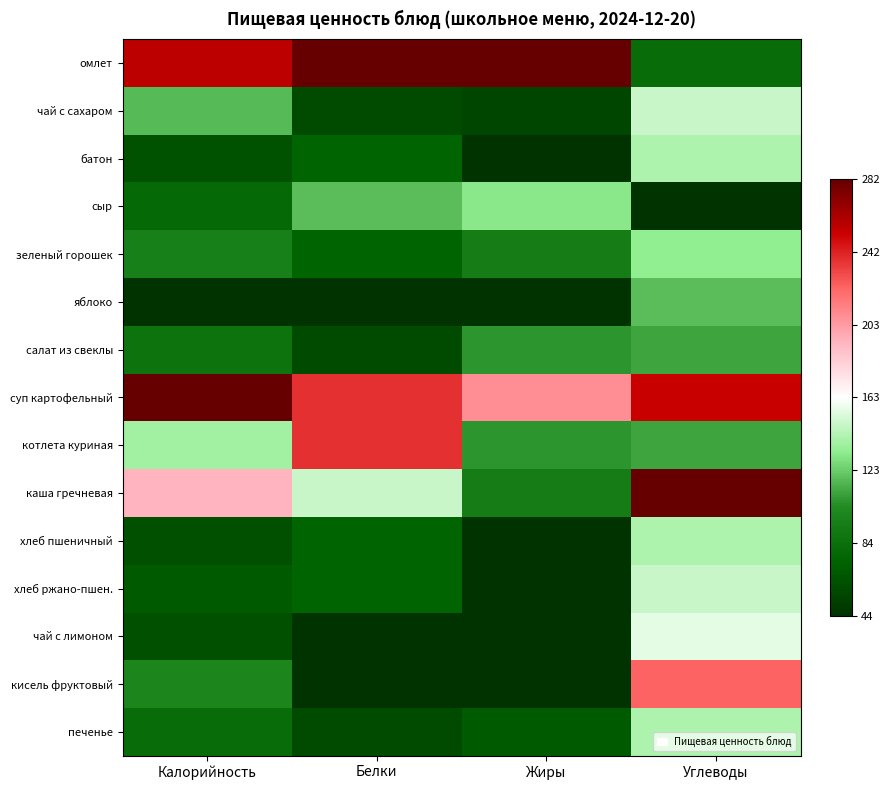

What is the total value across all series at Калорийность?

-6.0